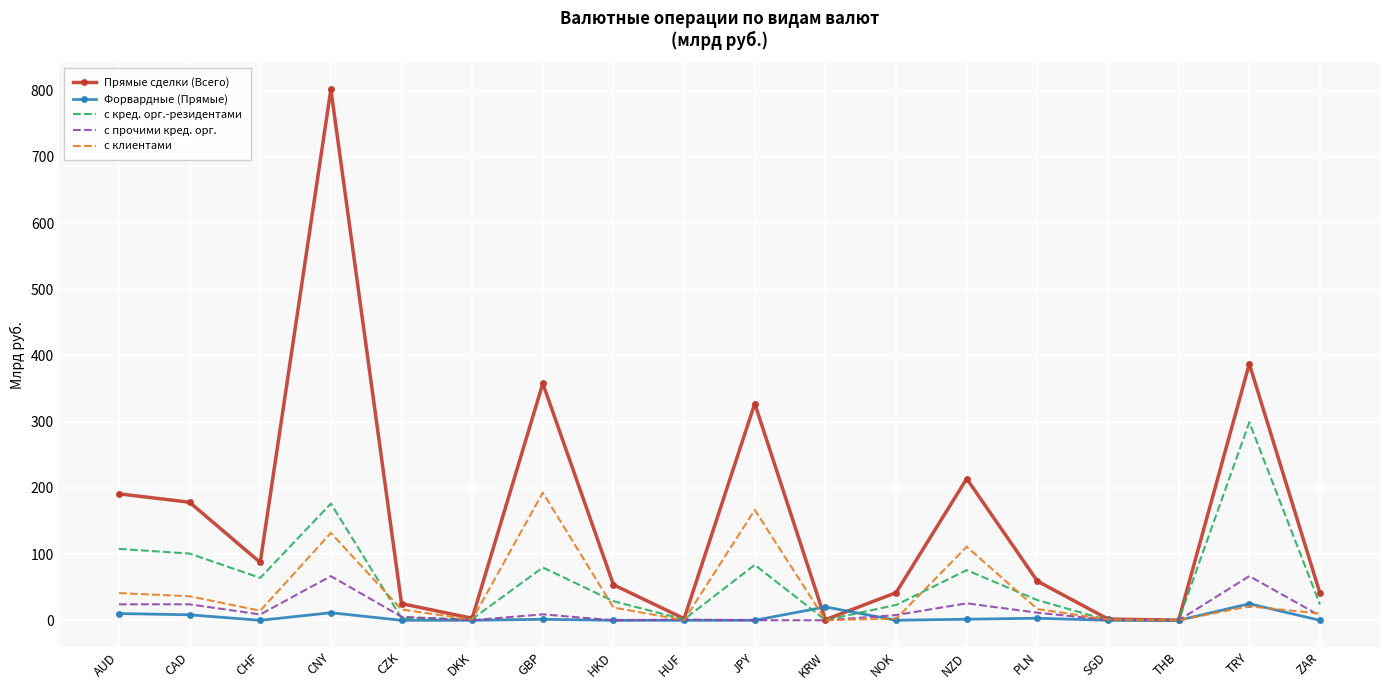

The с кред. орг.-резидентами series shows 98.8 at TRY. True or false?

False